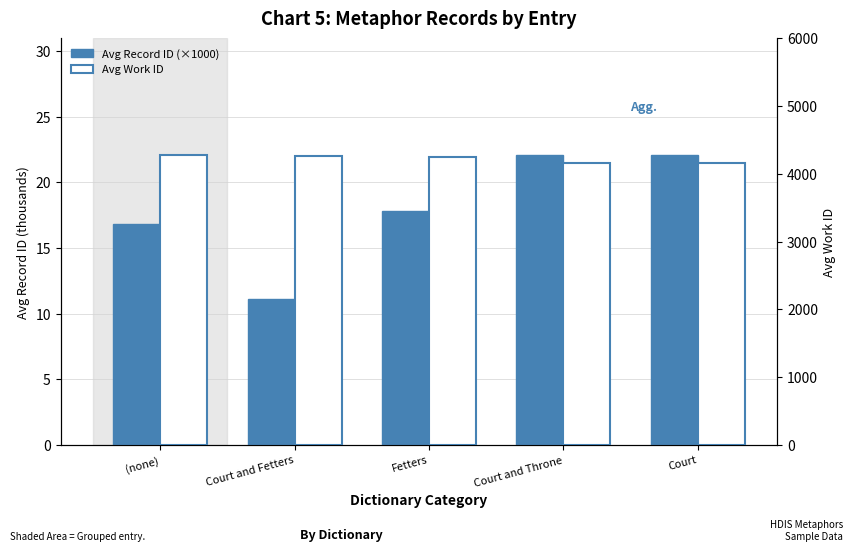

Which series has the largest range (max minus min)?

Avg Work ID